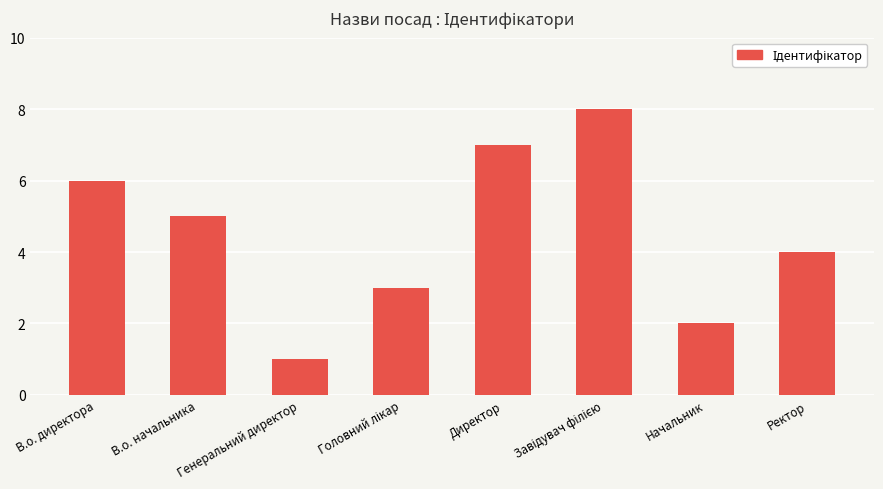

What is the greatest value displayed?

8